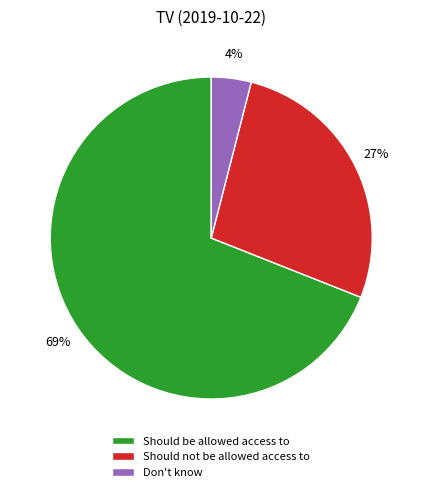

Do Don't know and Should be allowed access to together represent more than half of the pie?

Yes